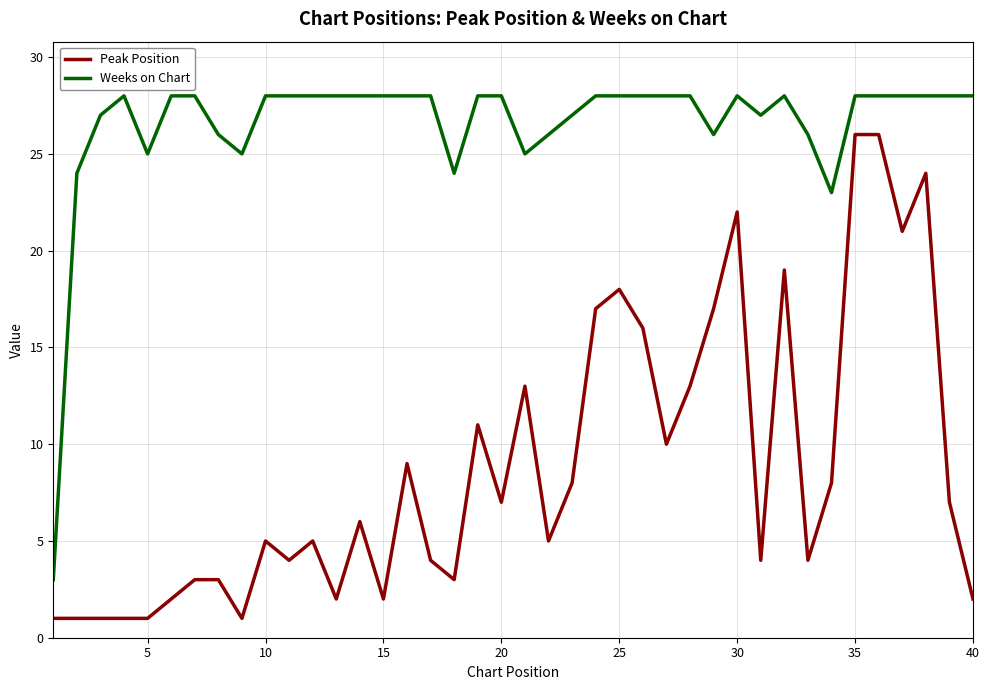

Which series has the largest total across all categories?

Weeks on Chart